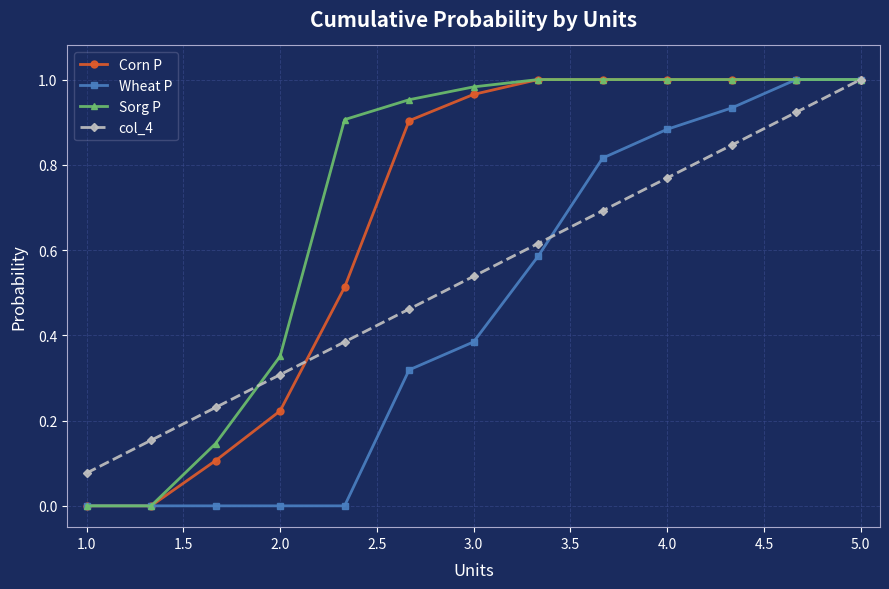

At how many categories does at least one series exceed 0?

13